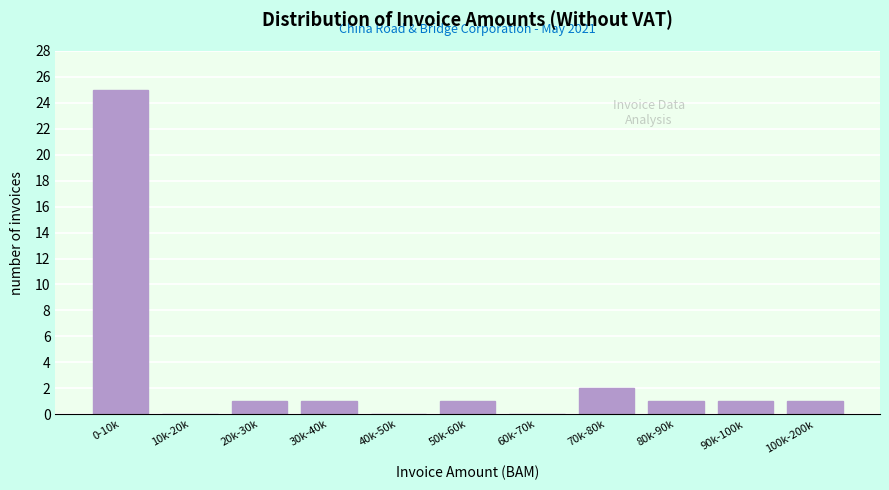

Reading left to right, transcribe all the data shown in this chart.

0-10k=25	10k-20k=0	20k-30k=1	30k-40k=1	40k-50k=0	50k-60k=1	60k-70k=0	70k-80k=2	80k-90k=1	90k-100k=1	100k-200k=1